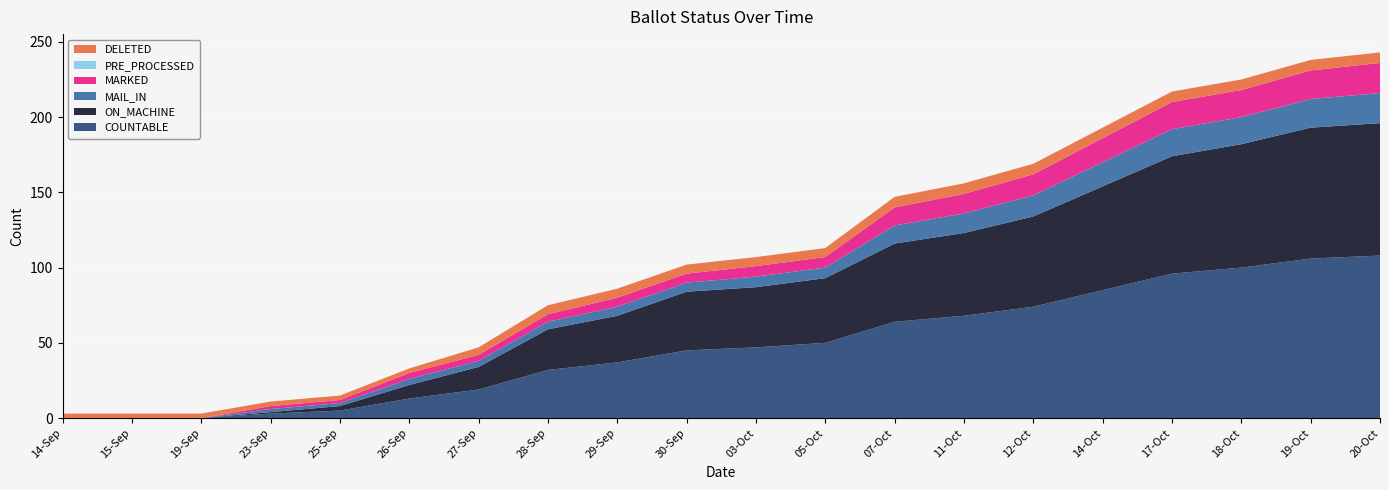

Reading right to left, what are all the values shown in this chart?

COUNTABLE: 20-Oct=108	19-Oct=106	18-Oct=100	17-Oct=96	14-Oct=85	12-Oct=74	11-Oct=68	07-Oct=64	05-Oct=50	03-Oct=47	30-Sep=45	29-Sep=37	28-Sep=32	27-Sep=19	26-Sep=13	25-Sep=5	23-Sep=3	19-Sep=0	15-Sep=0	14-Sep=0
ON_MACHINE: 20-Oct=88	19-Oct=87	18-Oct=82	17-Oct=78	14-Oct=69	12-Oct=60	11-Oct=55	07-Oct=52	05-Oct=43	03-Oct=40	30-Sep=39	29-Sep=31	28-Sep=27	27-Sep=15	26-Sep=9	25-Sep=3	23-Sep=1	19-Sep=0	15-Sep=0	14-Sep=0
MAIL_IN: 20-Oct=20	19-Oct=19	18-Oct=18	17-Oct=18	14-Oct=16	12-Oct=14	11-Oct=13	07-Oct=12	05-Oct=7	03-Oct=7	30-Sep=6	29-Sep=6	28-Sep=5	27-Sep=4	26-Sep=4	25-Sep=2	23-Sep=2	19-Sep=0	15-Sep=0	14-Sep=0
MARKED: 20-Oct=20	19-Oct=19	18-Oct=18	17-Oct=18	14-Oct=16	12-Oct=14	11-Oct=13	07-Oct=12	05-Oct=7	03-Oct=7	30-Sep=6	29-Sep=6	28-Sep=5	27-Sep=4	26-Sep=4	25-Sep=2	23-Sep=2	19-Sep=0	15-Sep=0	14-Sep=0
PRE_PROCESSED: 20-Oct=0	19-Oct=0	18-Oct=0	17-Oct=0	14-Oct=0	12-Oct=0	11-Oct=0	07-Oct=0	05-Oct=0	03-Oct=0	30-Sep=0	29-Sep=0	28-Sep=0	27-Sep=0	26-Sep=0	25-Sep=0	23-Sep=0	19-Sep=0	15-Sep=0	14-Sep=0
DELETED: 20-Oct=7	19-Oct=7	18-Oct=7	17-Oct=7	14-Oct=7	12-Oct=7	11-Oct=7	07-Oct=7	05-Oct=6	03-Oct=6	30-Sep=6	29-Sep=6	28-Sep=6	27-Sep=5	26-Sep=3	25-Sep=3	23-Sep=3	19-Sep=3	15-Sep=3	14-Sep=3